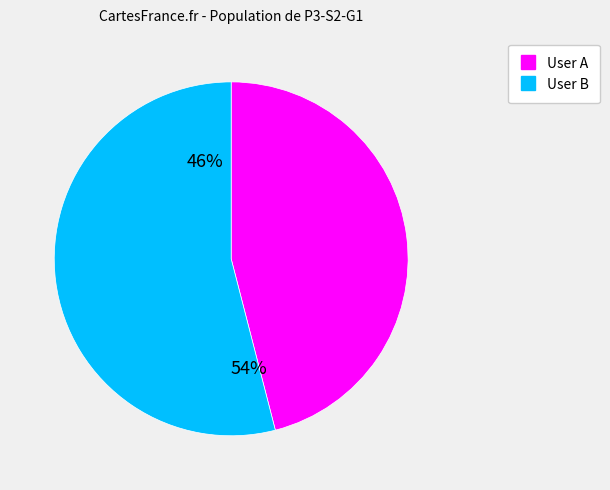

What is the majority slice?

User B (B.Clic)